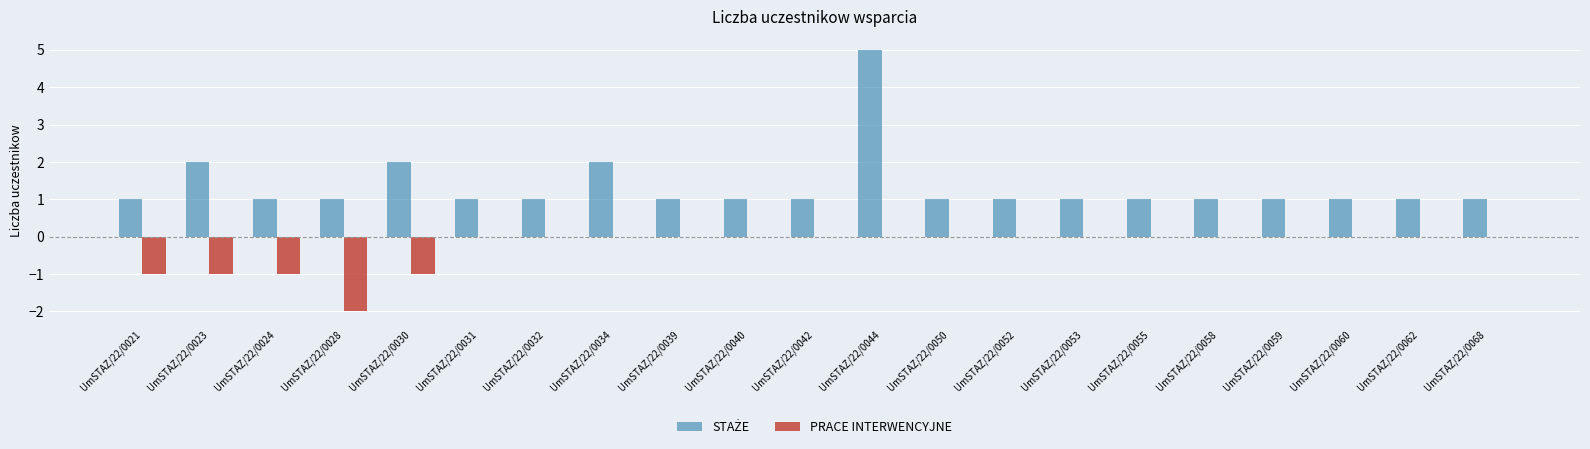

How many groups of bars are there?

21